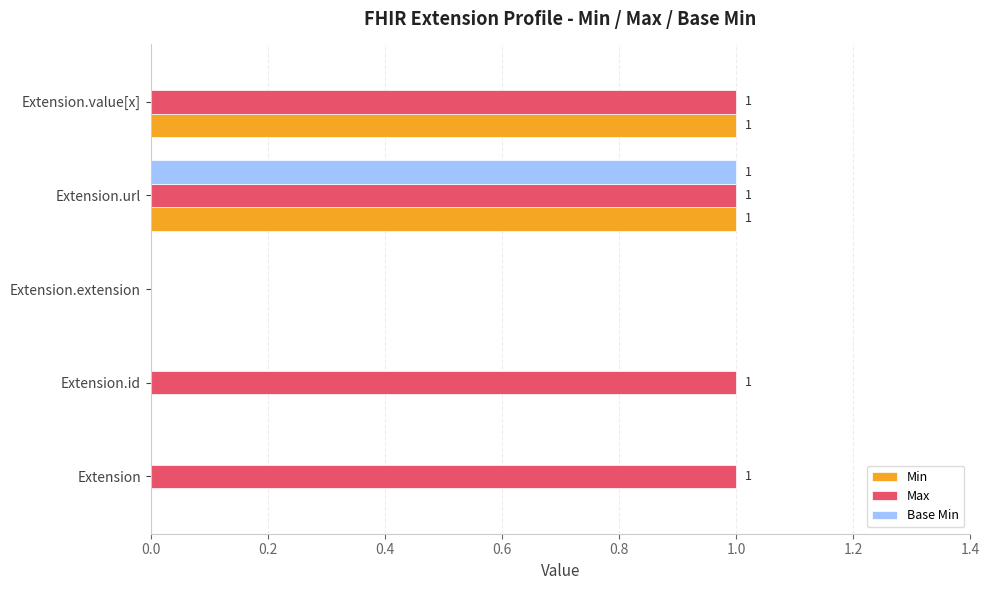

Between Extension and Extension.value[x], which series saw the biggest shift?

Min